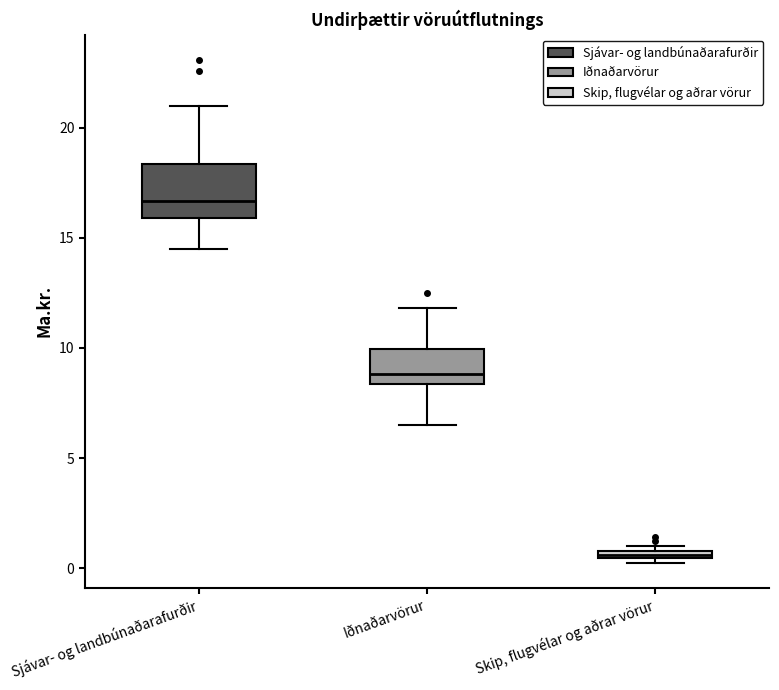

Where does the upper whisker of the box for Iðnaðarvörur end on the y-axis? The values are not printed on the chart, so give them approximately, as read against the axis.

12.0